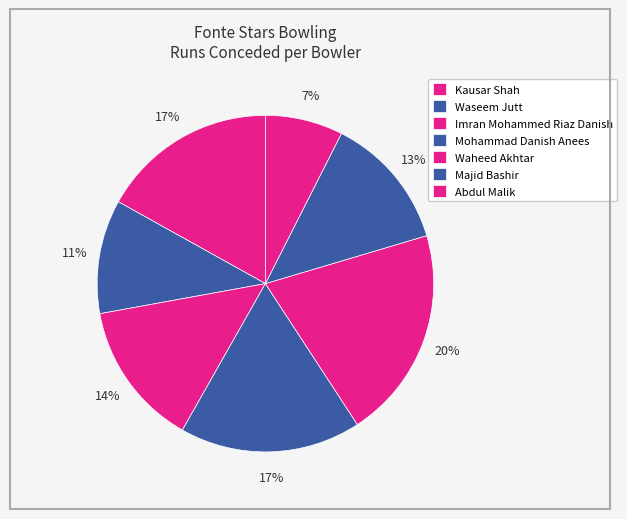

Count the number of slices in the pie.

7